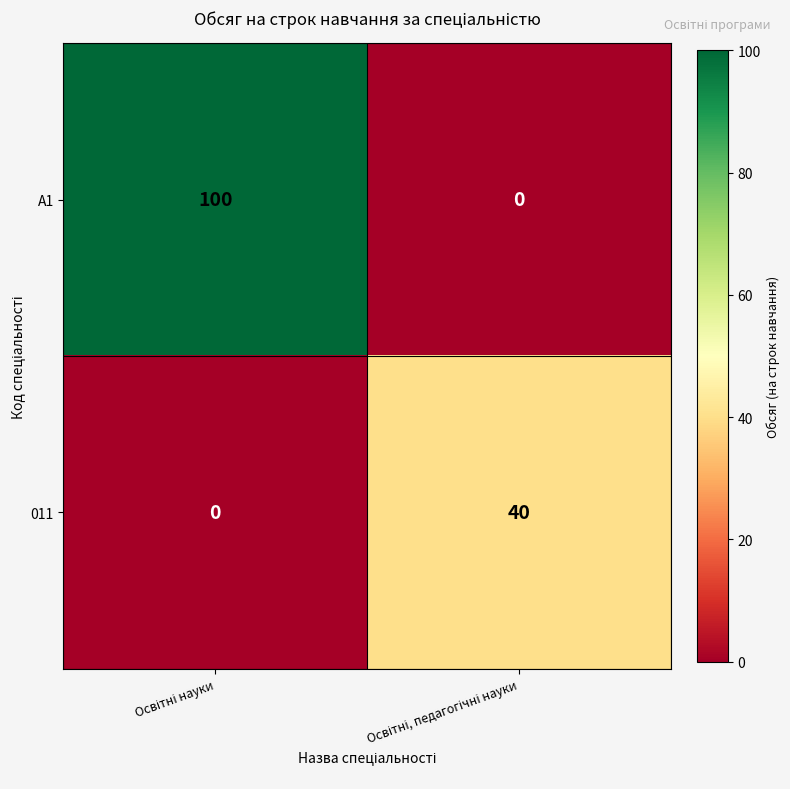

At how many categories does at least one series exceed 14?

2